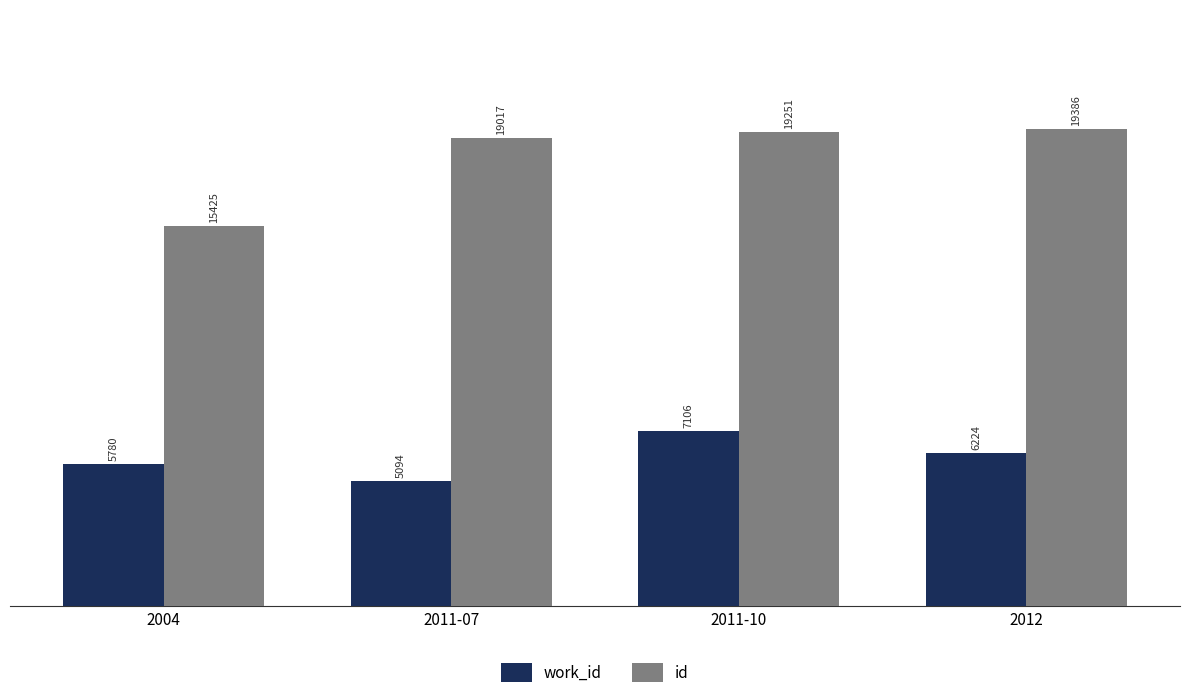

What is the total value across all series at 2011-07?

24111